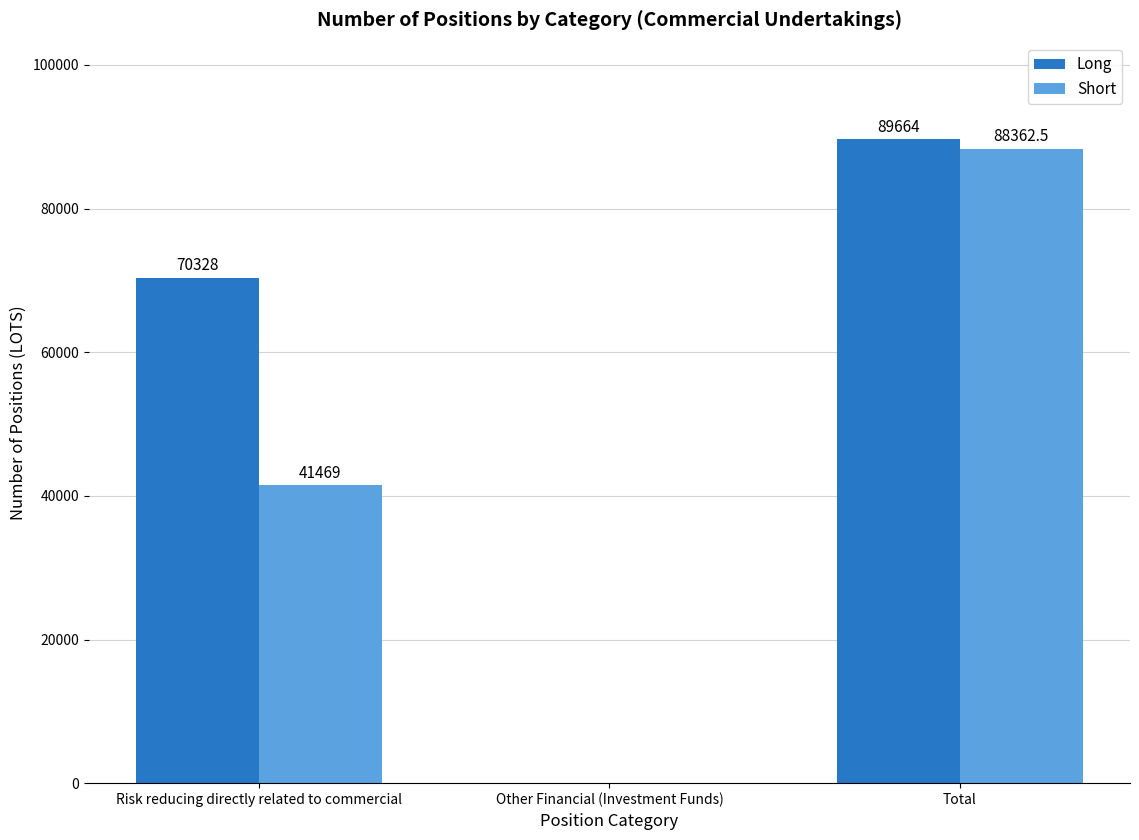

Is the value of Long at Risk reducing directly related to commercial greater than the value of Short at Risk reducing directly related to commercial?

Yes